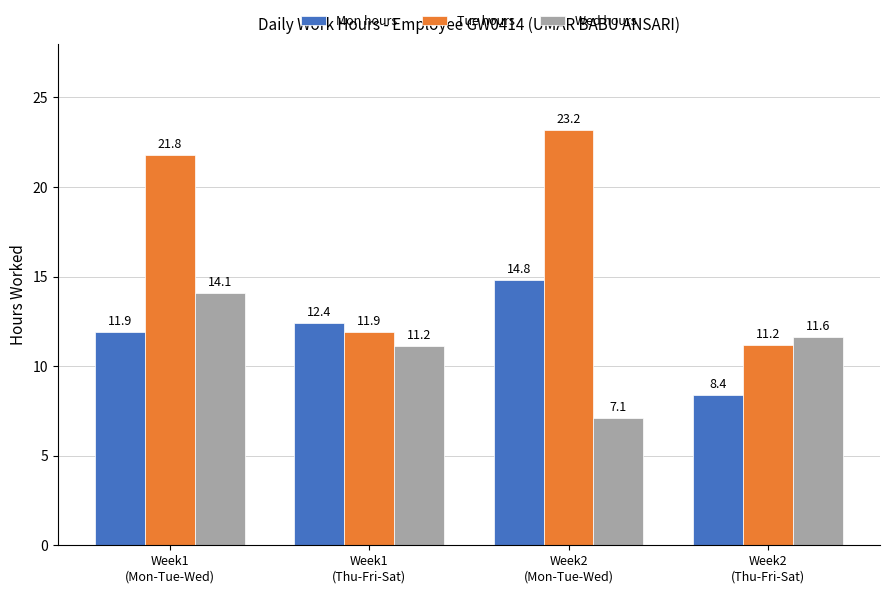

Does the chart contain stacked bars?

No